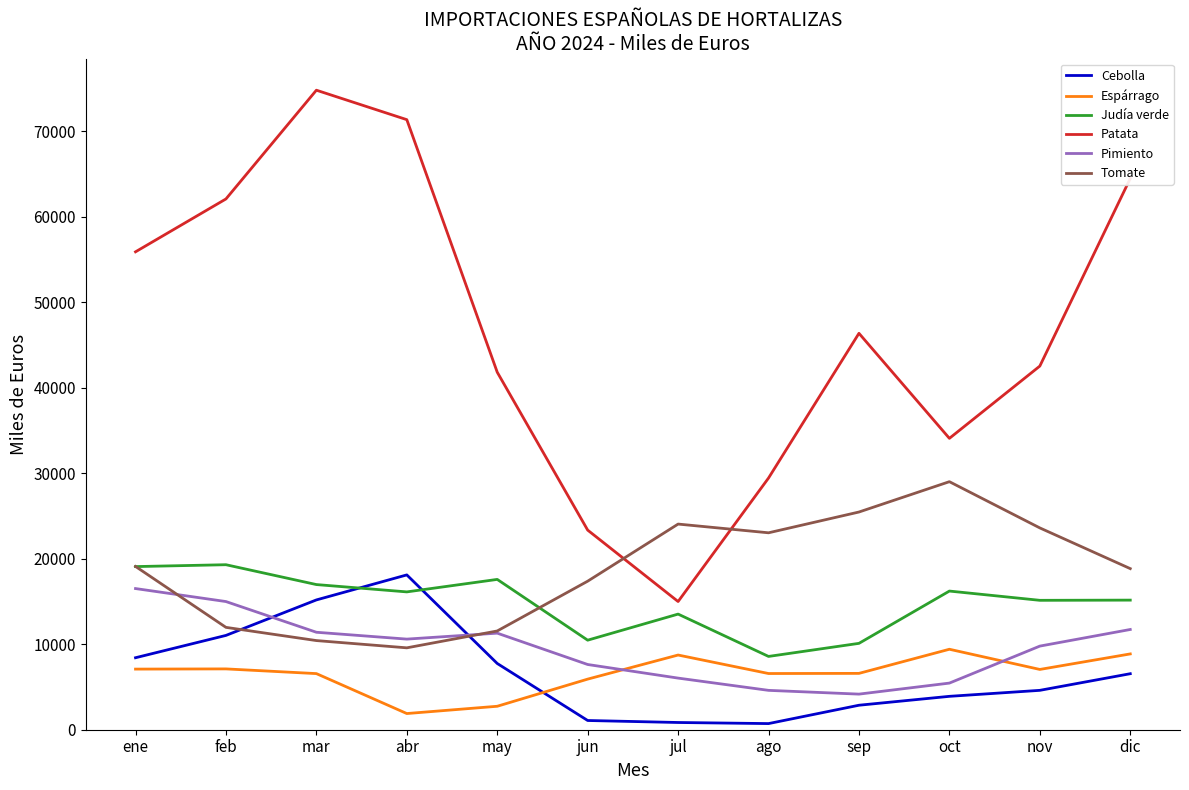

True or false: Pimiento and Cebolla cross at least once.

True